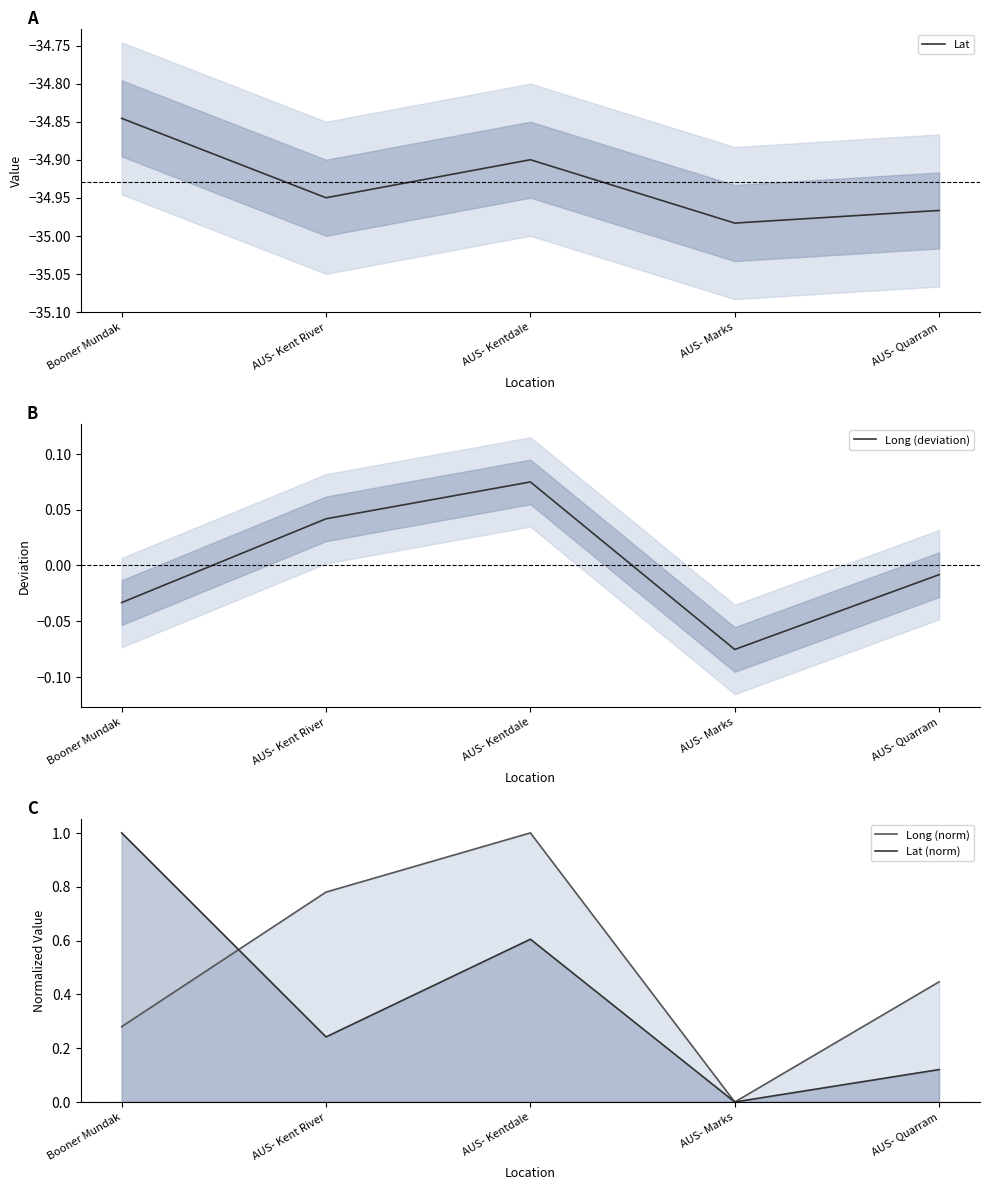

Reading left to right, what are all the values shown in this chart?

Lat: -34.8	-35.0	-34.9	-35.0	-35.0
Long (deviation): -0.0	0.0	0.1	-0.1	-0.0
Long (norm): 0.3	0.8	1.0	0.0	0.4
Lat (norm): 1.0	0.2	0.6	0.0	0.1